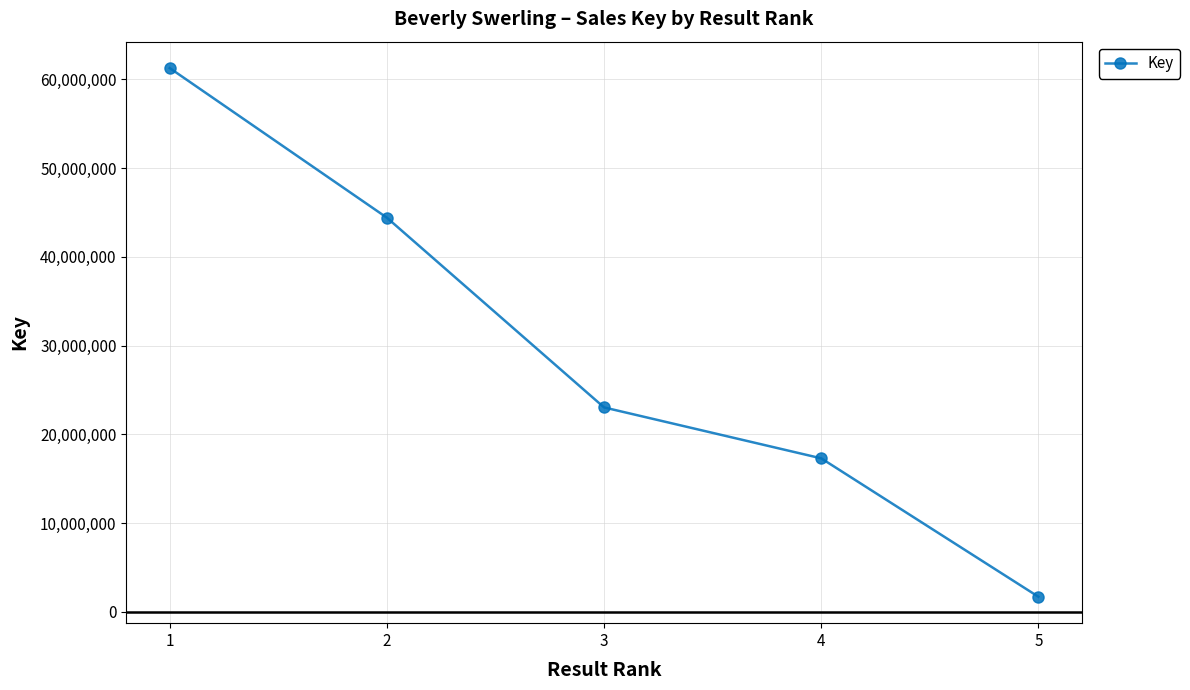

True or false: there are more than 2 points higher than both neighbors.

False